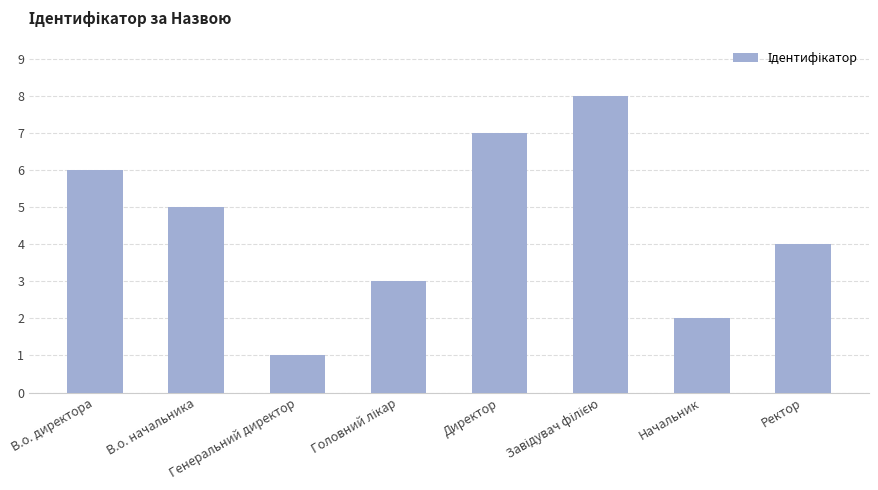

What is the greatest value displayed?

8